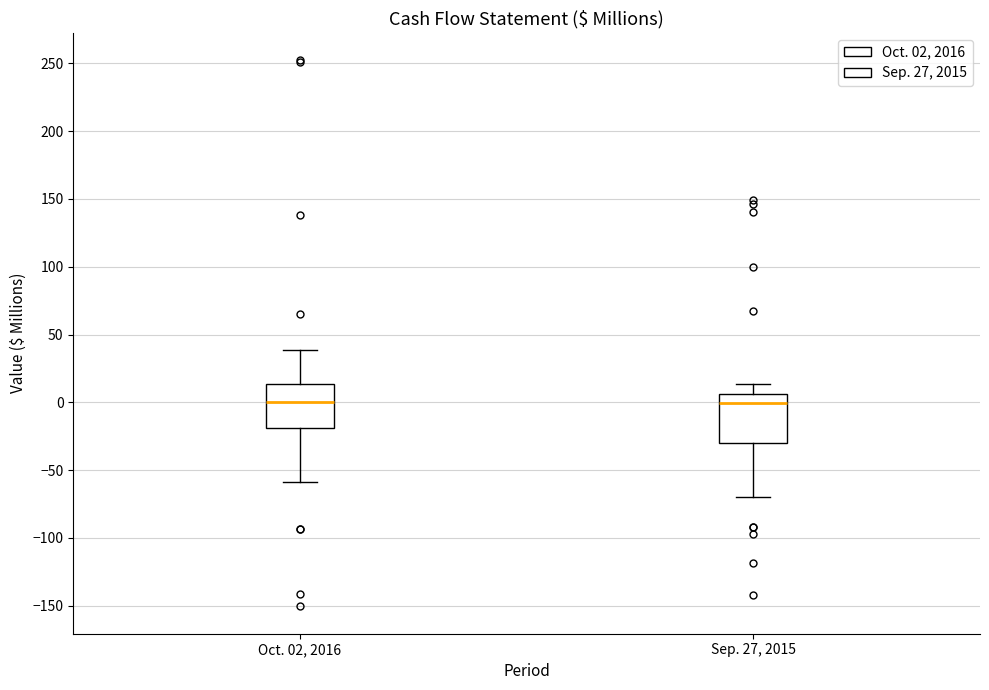

Reading left to right, transcribe this box plot: for each box, give where its median line is, the range the box spans, and where its two whiskers end, as read against the y-axis. The values are not printed on the chart, so give them approximately, as read against the axis.

Oct. 02, 2016: median 0, box -20 to 15, whiskers -60 to 40
Sep. 27, 2015: median 0, box -30 to 5, whiskers -70 to 15